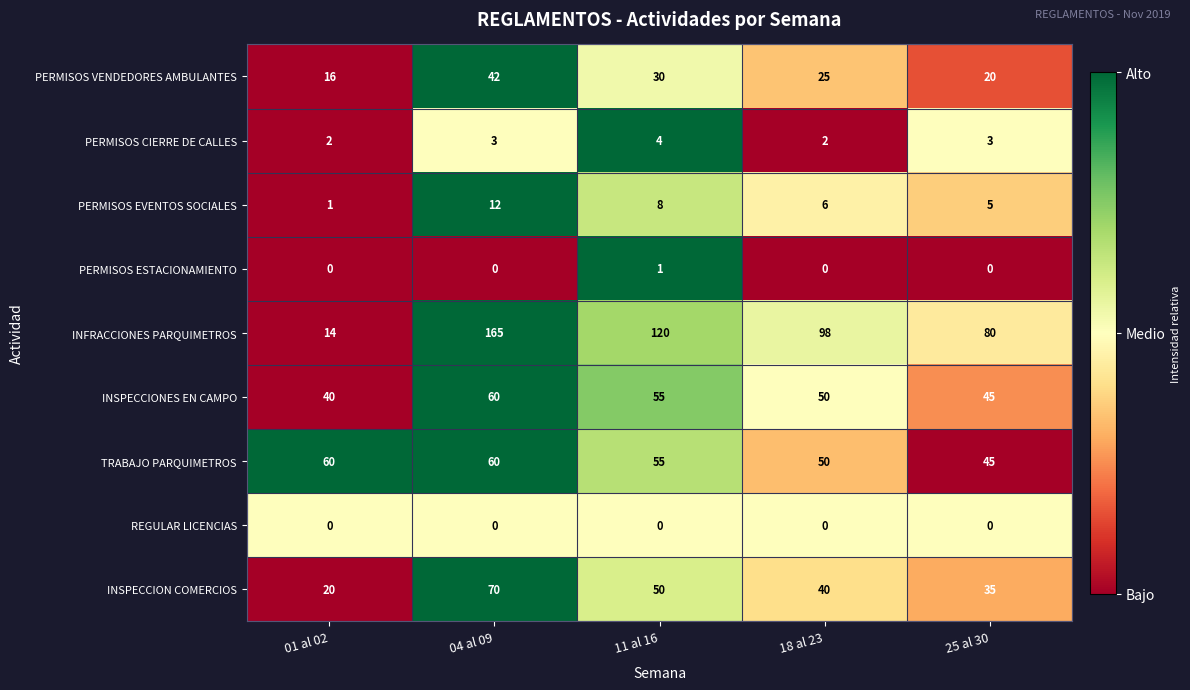

At which label is PERMISOS VENDEDORES AMBULANTES closest to 29?

11 al 16